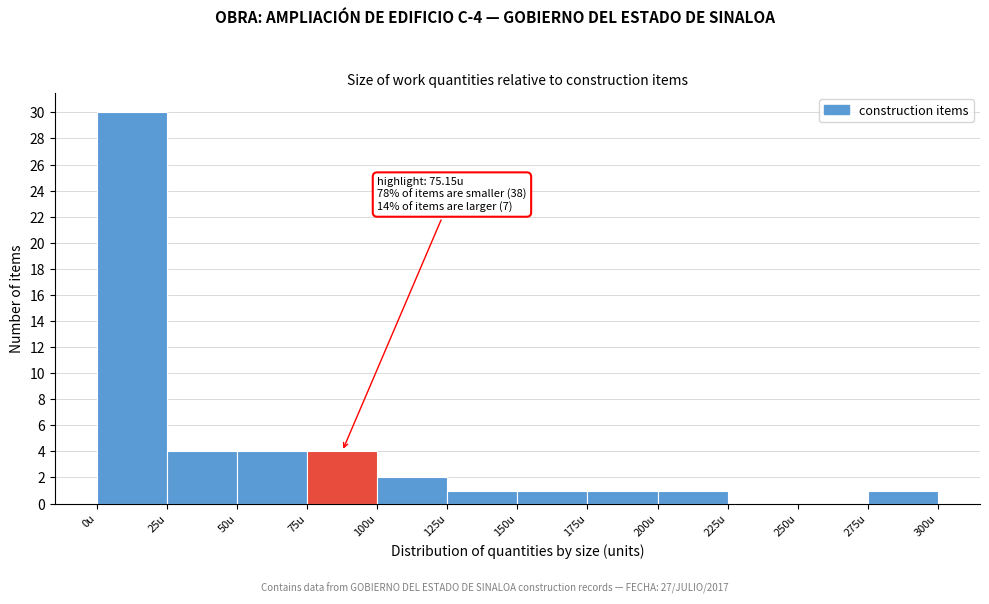

Which range on the x-axis has the tallest bar?

0 to 25